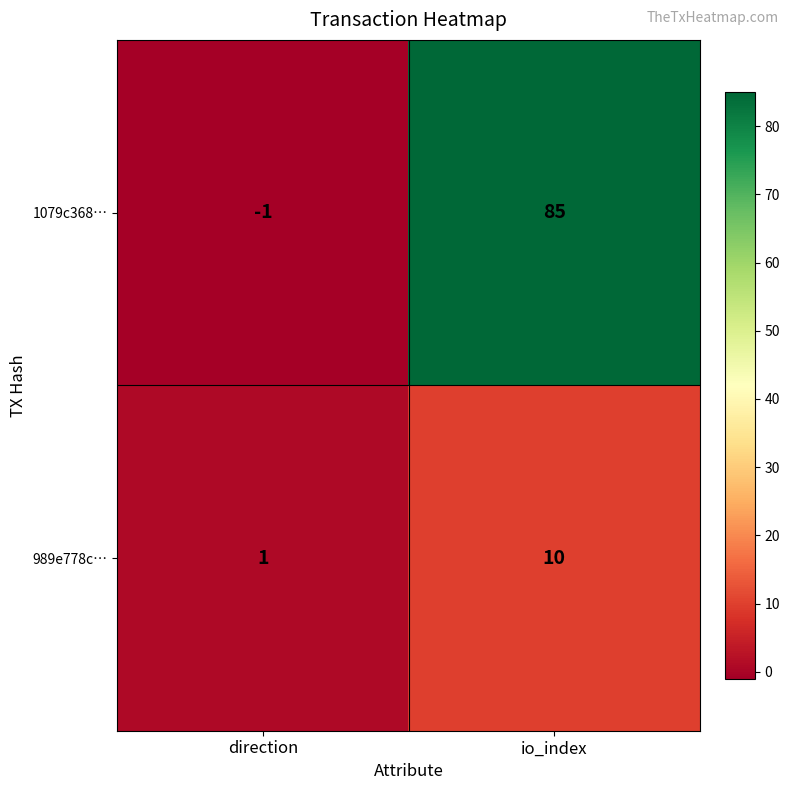

Which label corresponds to the largest value in the chart?

io_index